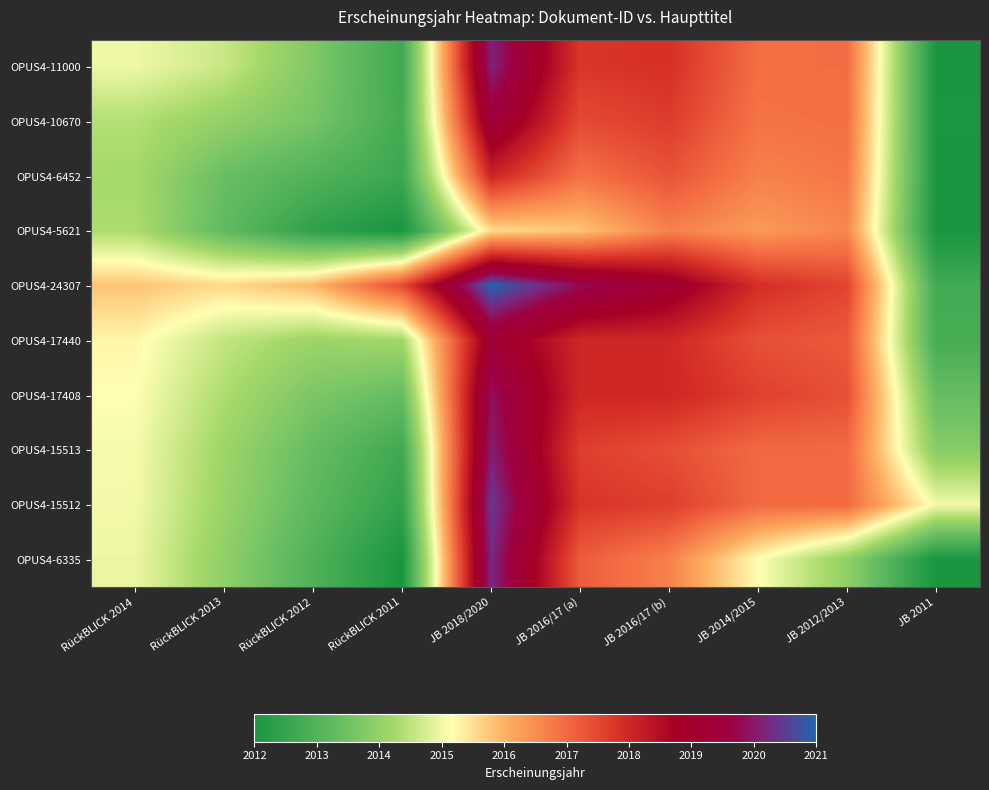

Reading left to right, extract all data points from this chart.

OPUS4-11000: RückBLICK 2014=2015.0	RückBLICK 2013=2014.6	RückBLICK 2012=2013.7	RückBLICK 2011=2012.7	JB 2018/2020=2020.2	JB 2016/17 (a)=2017.8	JB 2016/17 (b)=2017.9	JB 2014/2015=2016.9	JB 2012/2013=2017.0	JB 2011=2012.0
OPUS4-10670: RückBLICK 2014=2014.4	RückBLICK 2013=2014.0	RückBLICK 2012=2013.6	RückBLICK 2011=2012.7	JB 2018/2020=2019.4	JB 2016/17 (a)=2017.5	JB 2016/17 (b)=2017.7	JB 2014/2015=2016.9	JB 2012/2013=2016.9	JB 2011=2012.0
OPUS4-6452: RückBLICK 2014=2014.3	RückBLICK 2013=2013.4	RückBLICK 2012=2013.0	RückBLICK 2011=2012.6	JB 2018/2020=2018.1	JB 2016/17 (a)=2016.9	JB 2016/17 (b)=2017.3	JB 2014/2015=2016.7	JB 2012/2013=2016.8	JB 2011=2012.0
OPUS4-5621: RückBLICK 2014=2014.3	RückBLICK 2013=2013.3	RückBLICK 2012=2012.4	RückBLICK 2011=2012.0	JB 2018/2020=2015.5	JB 2016/17 (a)=2015.8	JB 2016/17 (b)=2016.7	JB 2014/2015=2016.3	JB 2012/2013=2016.6	JB 2011=2012.0
OPUS4-24307: RückBLICK 2014=2015.8	RückBLICK 2013=2015.6	RückBLICK 2012=2015.9	RückBLICK 2011=2017.5	JB 2018/2020=2021.0	JB 2016/17 (a)=2019.8	JB 2016/17 (b)=2019.1	JB 2014/2015=2017.9	JB 2012/2013=2017.5	JB 2011=2012.7
OPUS4-17440: RückBLICK 2014=2015.2	RückBLICK 2013=2014.5	RückBLICK 2012=2014.1	RückBLICK 2011=2014.2	JB 2018/2020=2019.2	JB 2016/17 (a)=2018.0	JB 2016/17 (b)=2018.0	JB 2014/2015=2017.4	JB 2012/2013=2017.2	JB 2011=2012.8
OPUS4-17408: RückBLICK 2014=2015.1	RückBLICK 2013=2014.3	RückBLICK 2012=2013.7	RückBLICK 2011=2013.3	JB 2018/2020=2019.9	JB 2016/17 (a)=2018.0	JB 2016/17 (b)=2018.0	JB 2014/2015=2017.6	JB 2012/2013=2017.4	JB 2011=2013.3
OPUS4-15513: RückBLICK 2014=2015.1	RückBLICK 2013=2014.1	RückBLICK 2012=2013.3	RückBLICK 2011=2012.7	JB 2018/2020=2020.1	JB 2016/17 (a)=2017.6	JB 2016/17 (b)=2017.4	JB 2014/2015=2017.0	JB 2012/2013=2017.0	JB 2011=2013.8
OPUS4-15512: RückBLICK 2014=2015.0	RückBLICK 2013=2014.1	RückBLICK 2012=2013.2	RückBLICK 2011=2012.4	JB 2018/2020=2020.5	JB 2016/17 (a)=2017.8	JB 2016/17 (b)=2017.6	JB 2014/2015=2017.0	JB 2012/2013=2017.0	JB 2011=2015.0
OPUS4-6335: RückBLICK 2014=2015.0	RückBLICK 2013=2014.0	RückBLICK 2012=2013.0	RückBLICK 2011=2012.0	JB 2018/2020=2020.3	JB 2016/17 (a)=2017.2	JB 2016/17 (b)=2016.7	JB 2014/2015=2015.2	JB 2012/2013=2014.0	JB 2011=2012.0